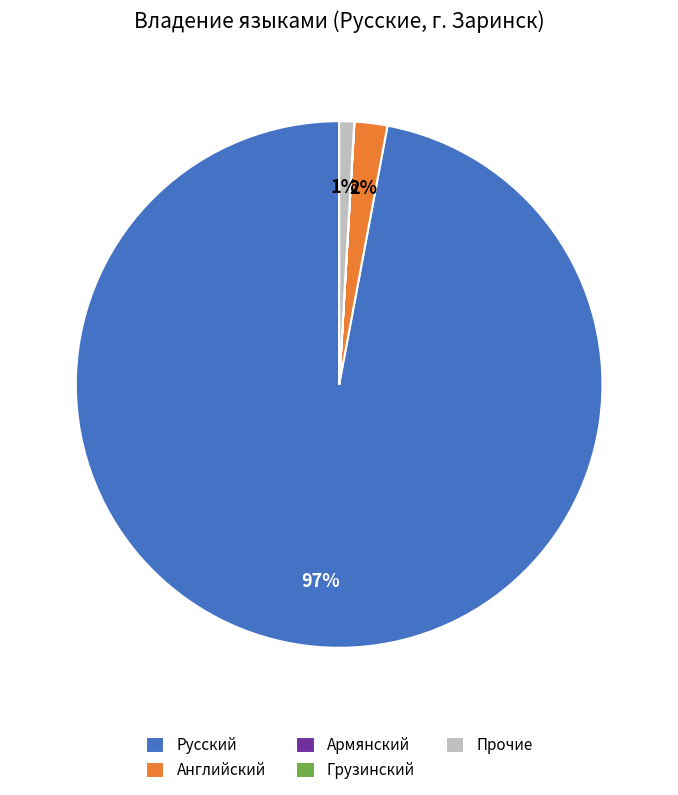

The Прочие slice represents 13% of the pie. True or false?

False